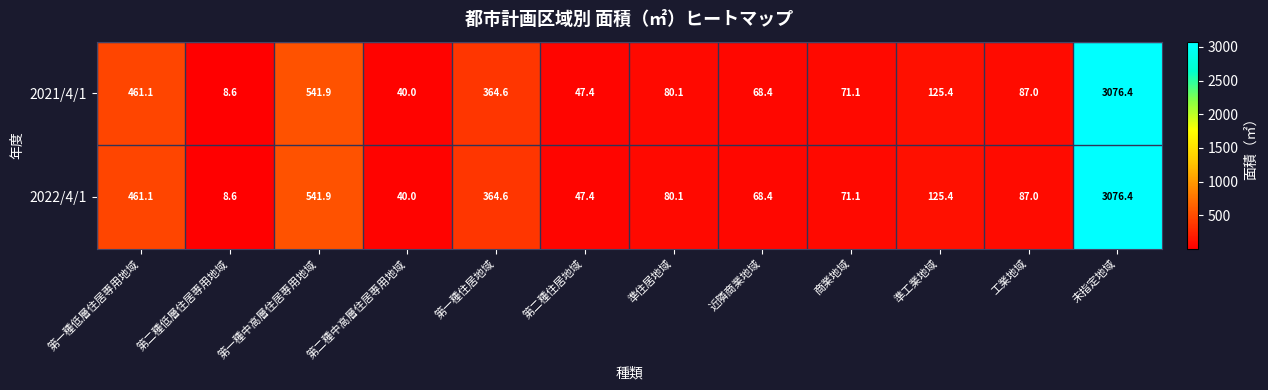

List the labels in order of 2022/4/1 value, largest first.

未指定地域, 第一種中高層住居専用地域, 第一種低層住居専用地域, 第一種住居地域, 準工業地域, 工業地域, 準住居地域, 商業地域, 近隣商業地域, 第二種住居地域, 第二種中高層住居専用地域, 第二種低層住居専用地域